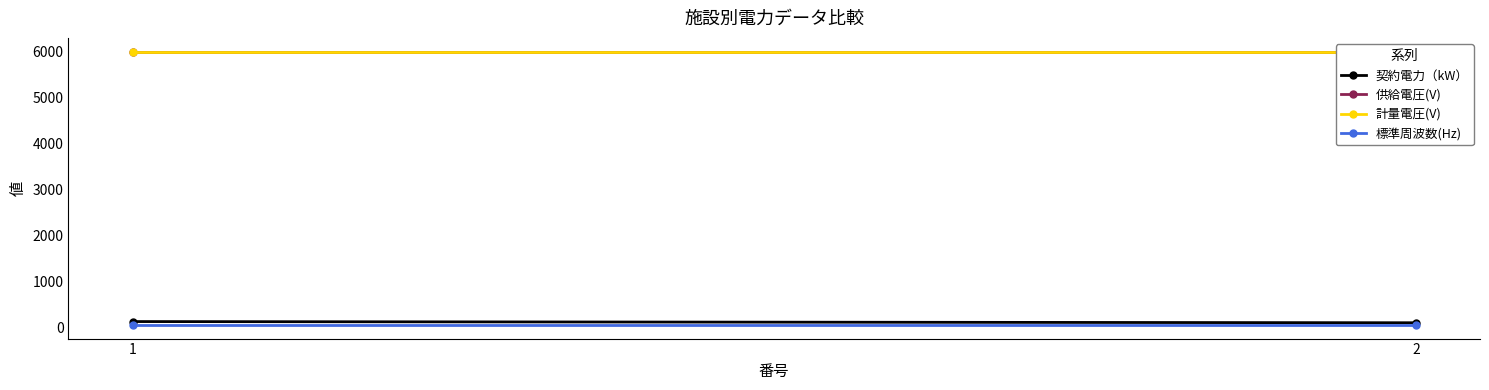

What is the difference between the highest and lowest values at 1?

5950